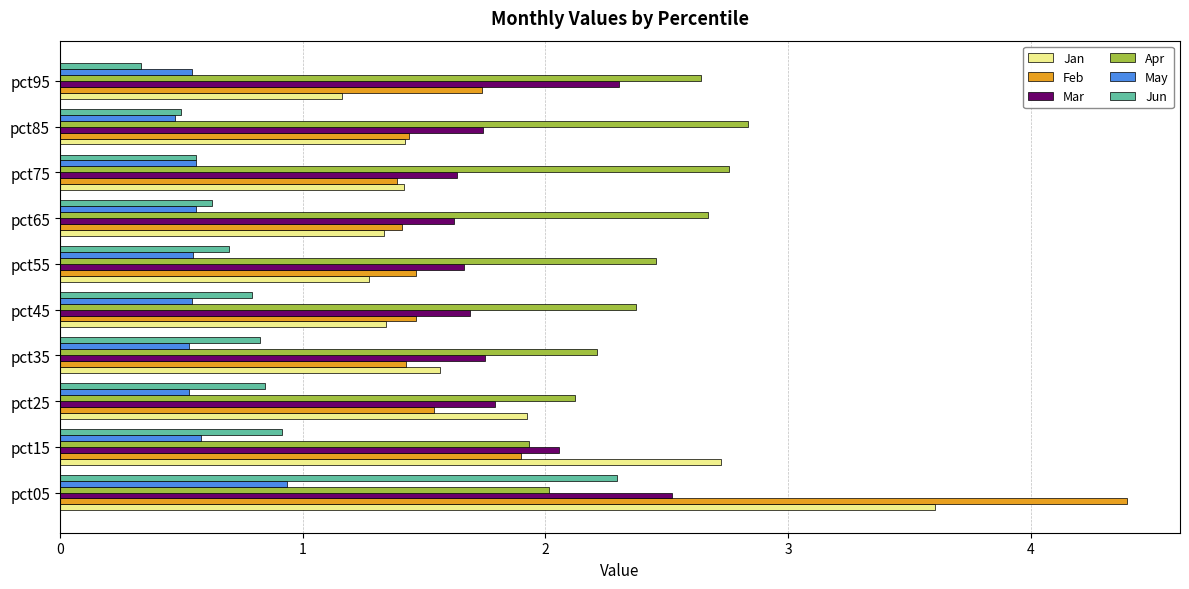

What is the approximate value of Mar at pct95?

2.3